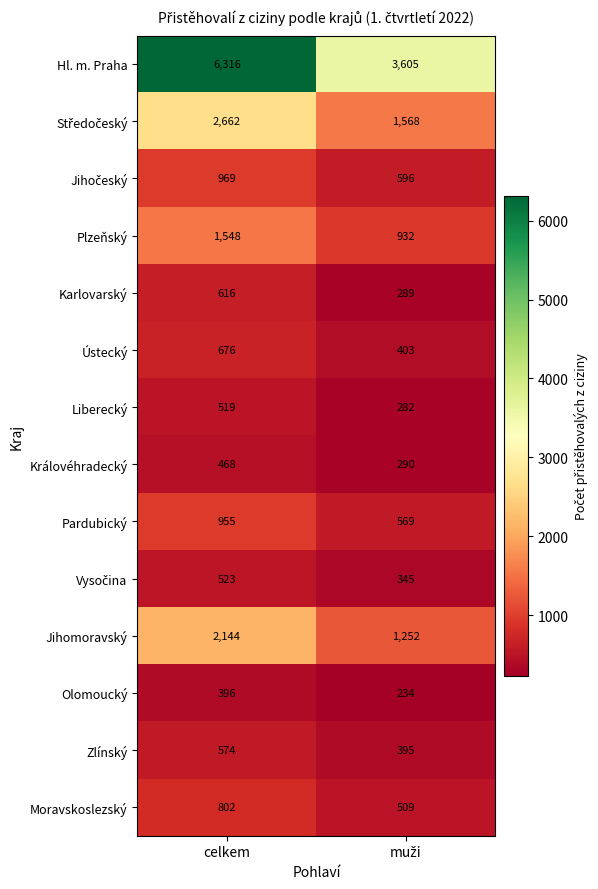

What is the total value across all series at celkem?

19168